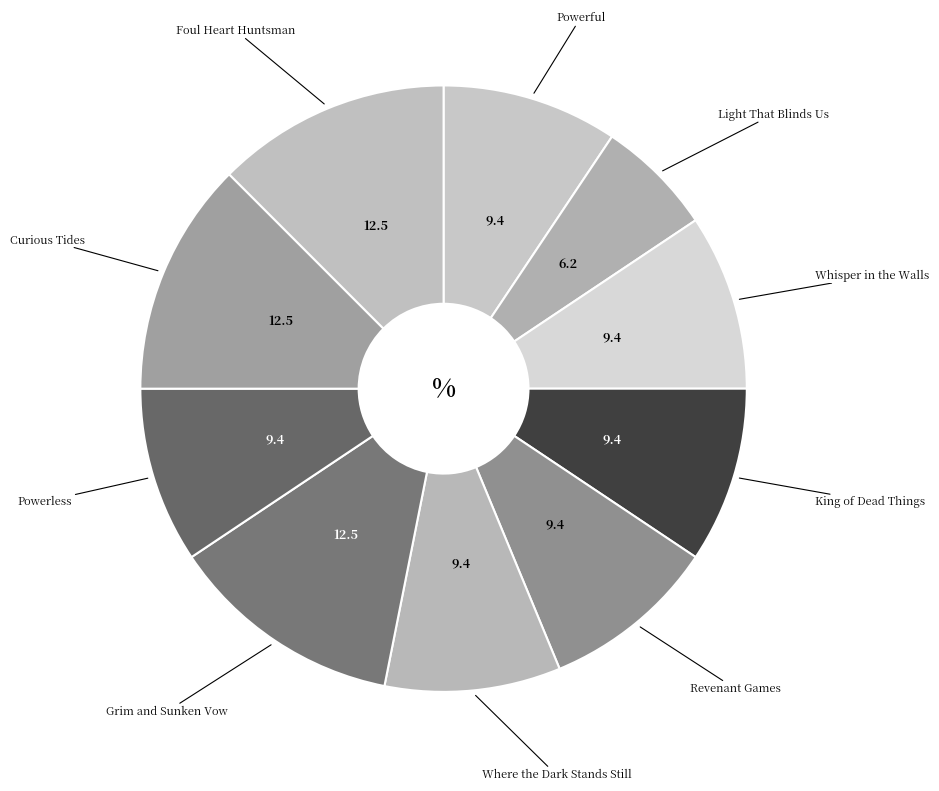

Count the number of slices in the pie.

10